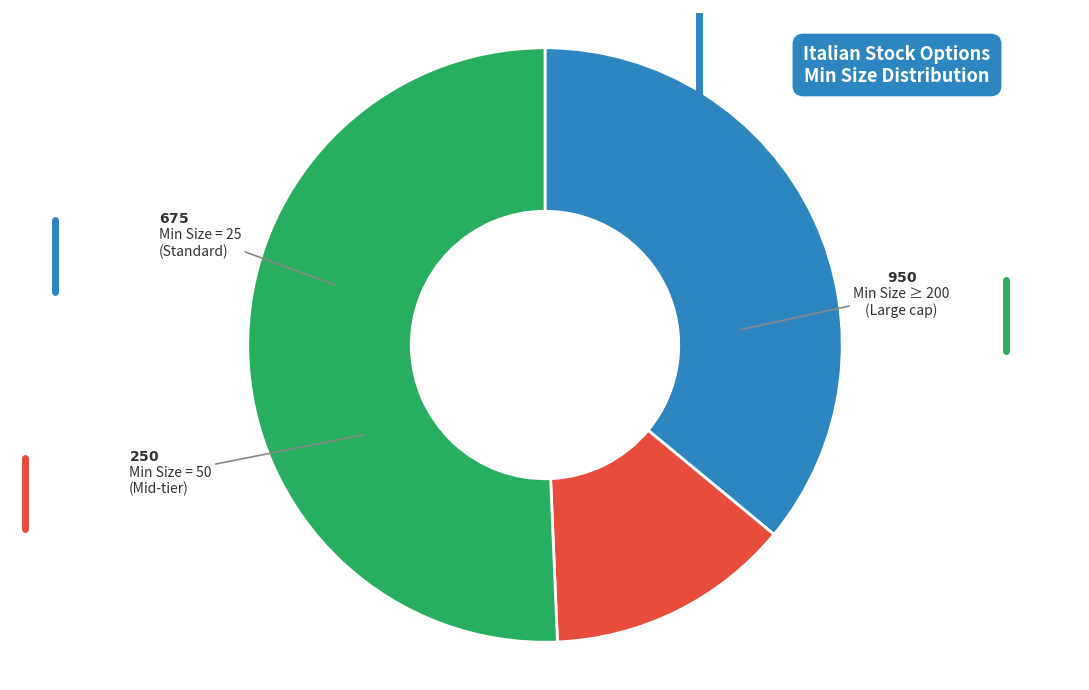

Is there a majority slice in this chart?

Yes